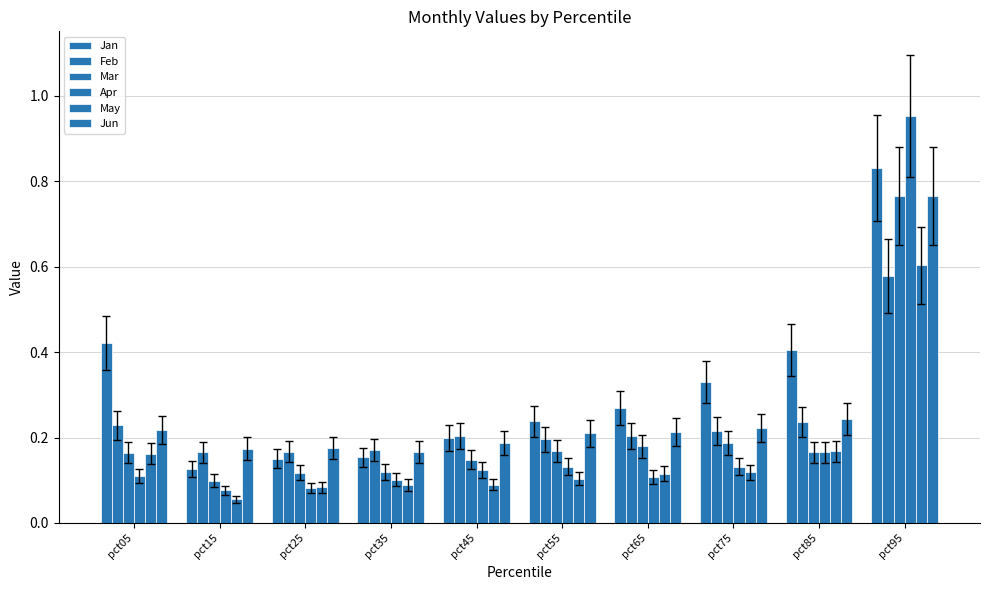

What is the value of the Apr bar at the 3rd from the left?

0.1